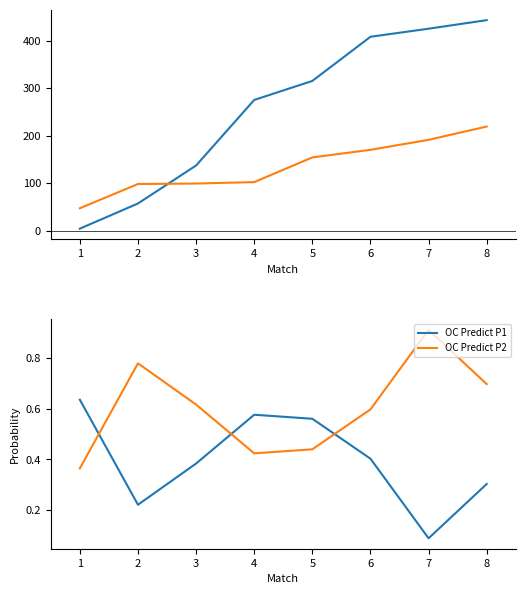

The OC Predict P1 series shows 0.4 at 1. True or false?

False